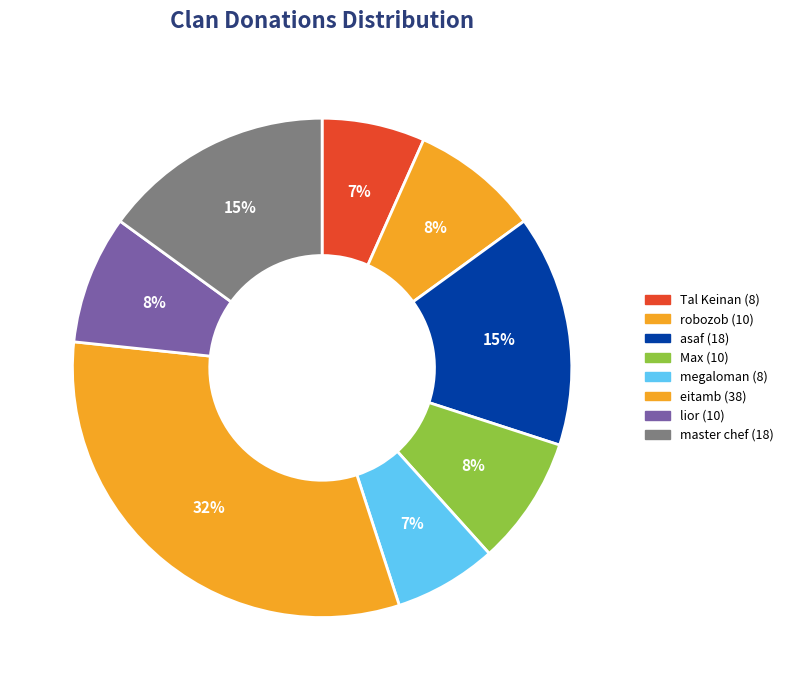

How many segments does this pie chart have?

8